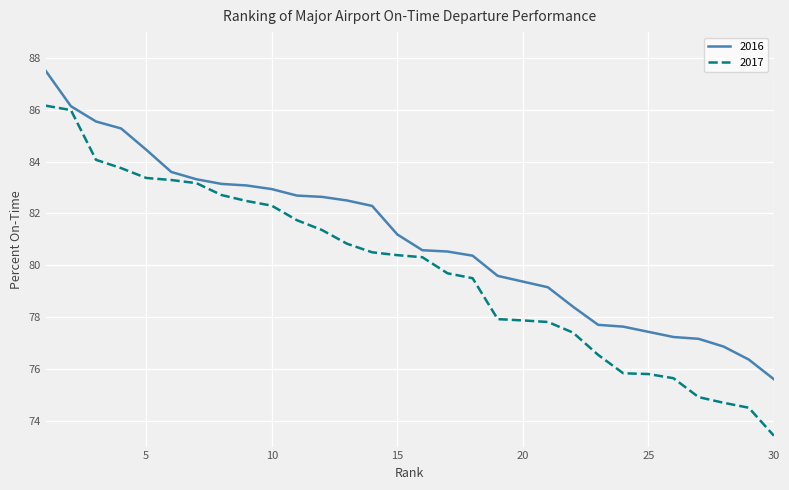

What is the highest value of the 2017 series?

86.2